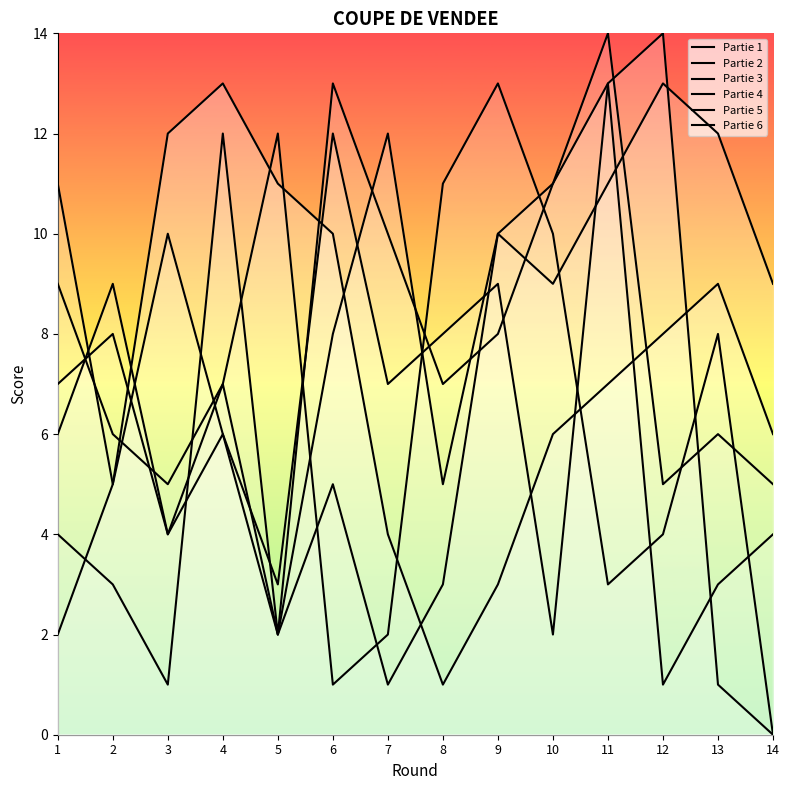

Reading left to right, transcribe all the data shown in this chart.

Partie 1: 2	5	12	13	11	10	4	1	3	6	7	8	9	6
Partie 2: 6	9	4	7	2	8	12	5	10	11	13	1	3	4
Partie 3: 11	5	10	6	3	12	7	8	9	2	13	14	1	0
Partie 4: 7	8	4	6	2	5	1	3	10	9	11	13	12	9
Partie 5: 4	3	1	12	2	13	10	7	8	11	14	5	6	5
Partie 6: 9	6	5	7	12	1	2	11	13	10	3	4	8	0